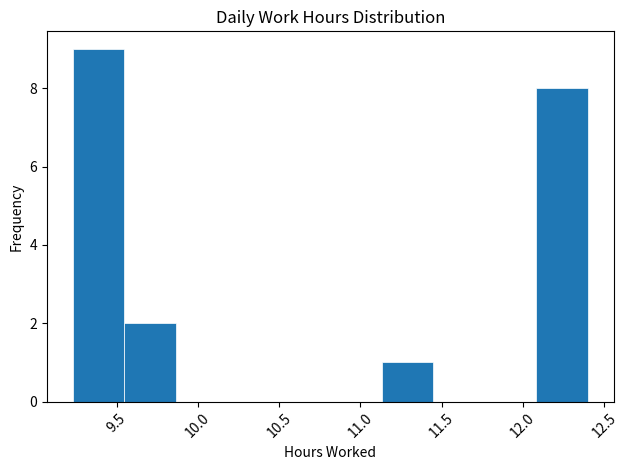

Reading left to right, list every bar in this chart as the range it spans on the x-axis followed by its height. Neither the bar edges nor the heights are printed on the chart, so give them approximately, as read against the axes.

9.25 to 9.55: 9
9.55 to 9.85: 2
9.85 to 10.20: 0
10.20 to 10.50: 0
10.50 to 10.80: 0
10.80 to 11.15: 0
11.15 to 11.45: 1
11.45 to 11.75: 0
11.75 to 12.10: 0
12.10 to 12.40: 8